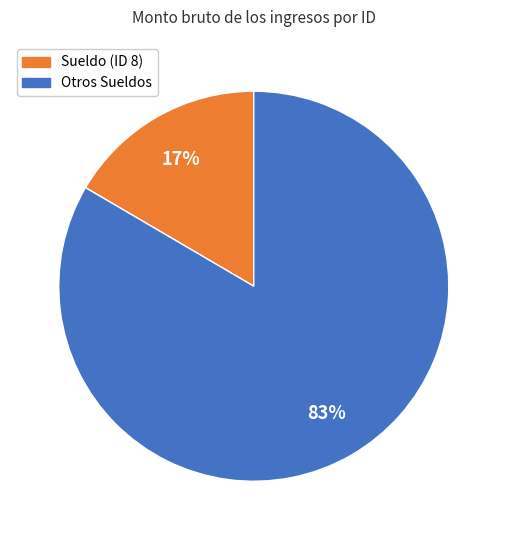

How many segments does this pie chart have?

2